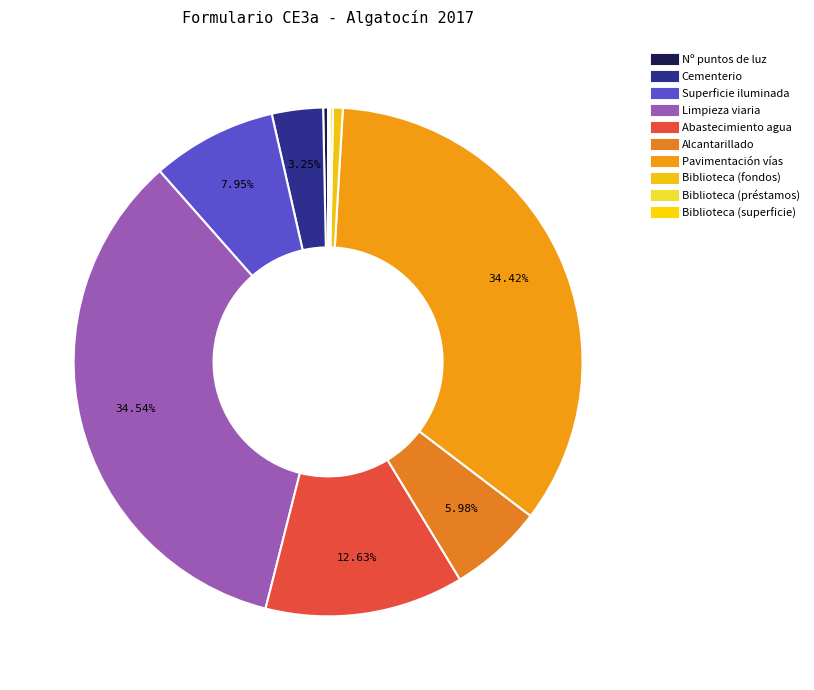

What percentage is the Pavimentación vías slice, to the nearest percent?

34%